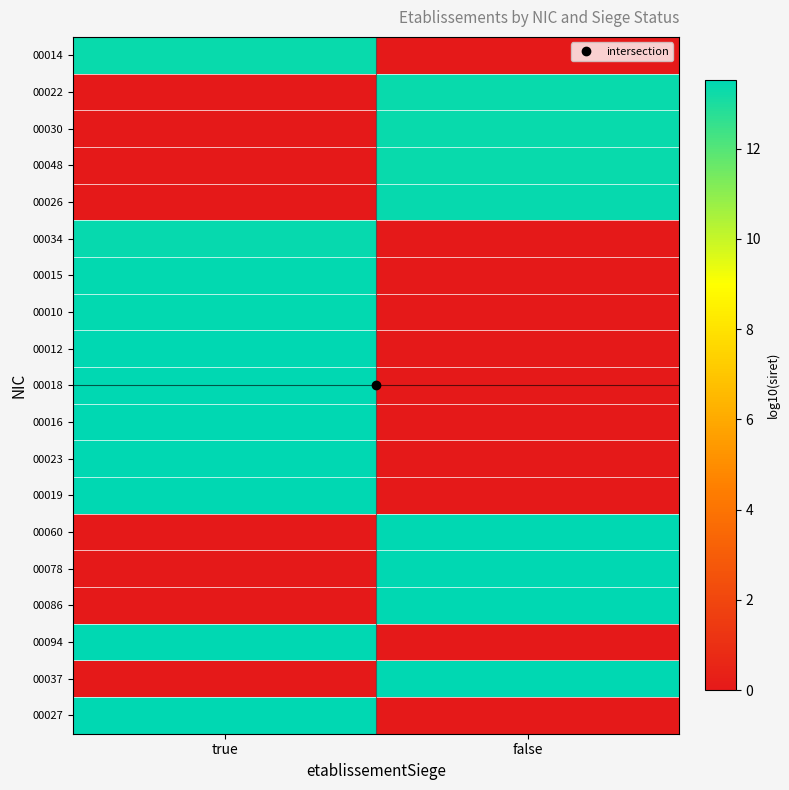

Which series has the largest total across all categories?

00027